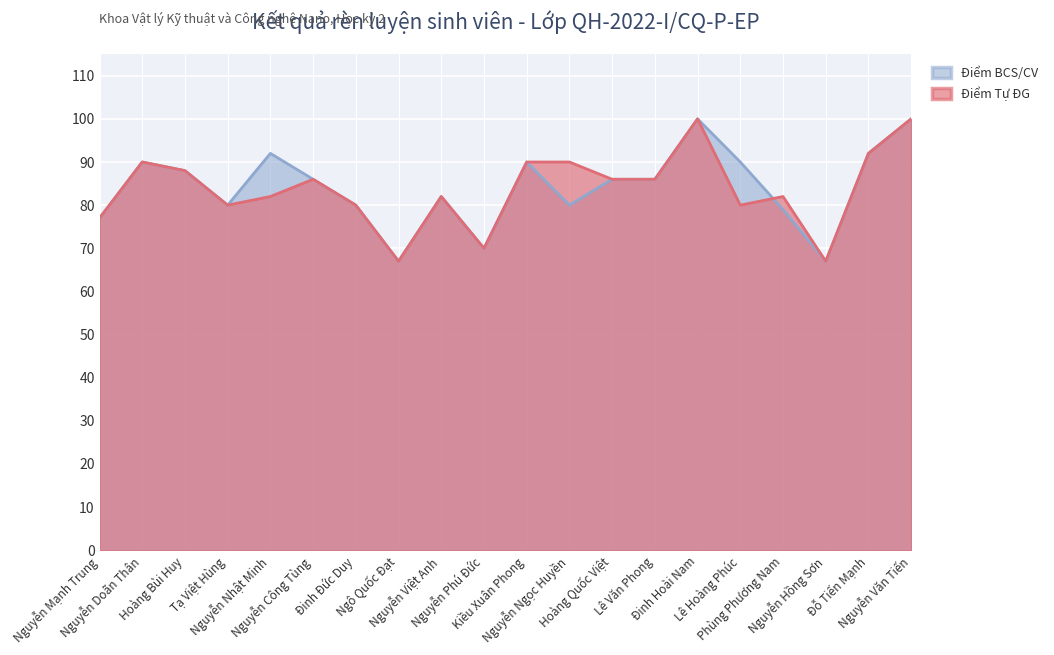

The value of Điểm Tự ĐG at Tạ Việt Hùng is 80. True or false?

True